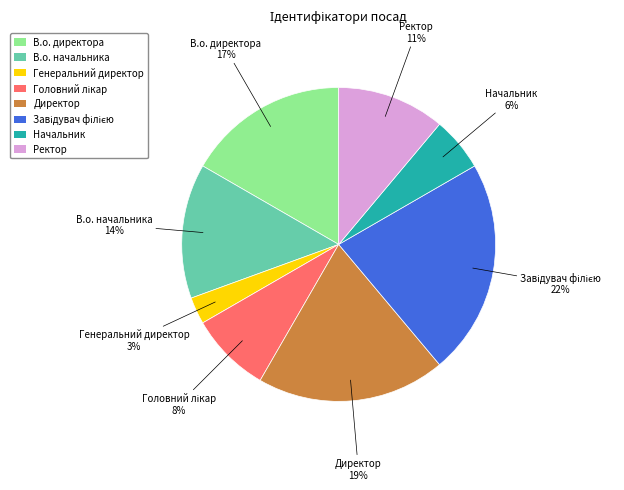

To the nearest percent, what is the difference between the largest and smallest slice percentages?

19%